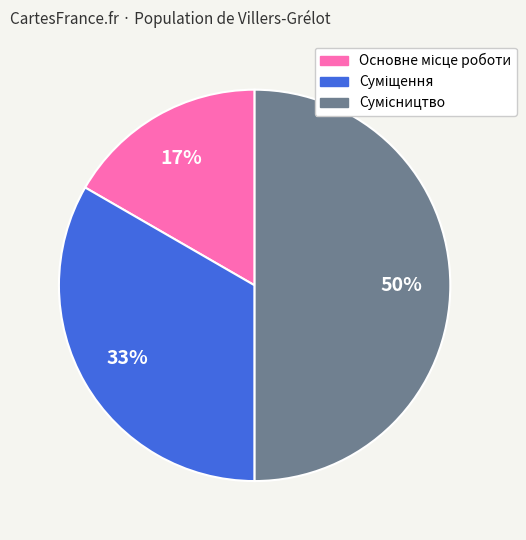

To the nearest percent, what is the average slice percentage?

33%